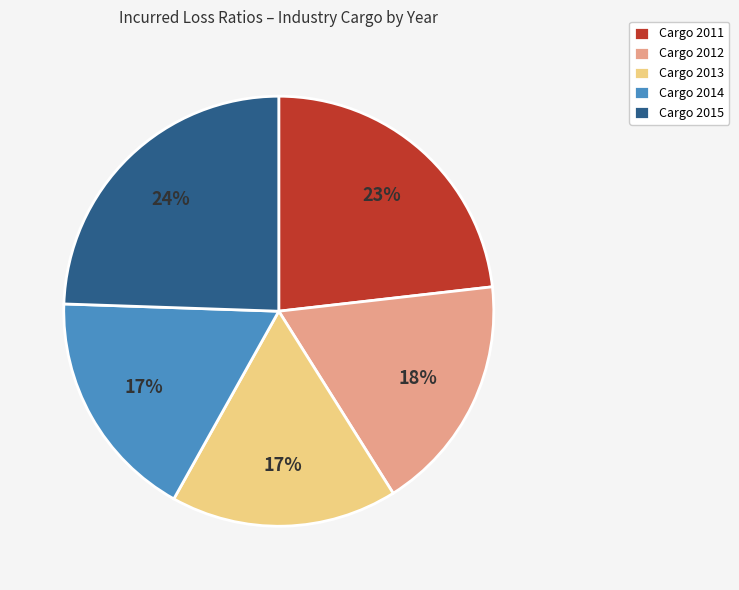

To the nearest percent, what is the average slice percentage?

20%